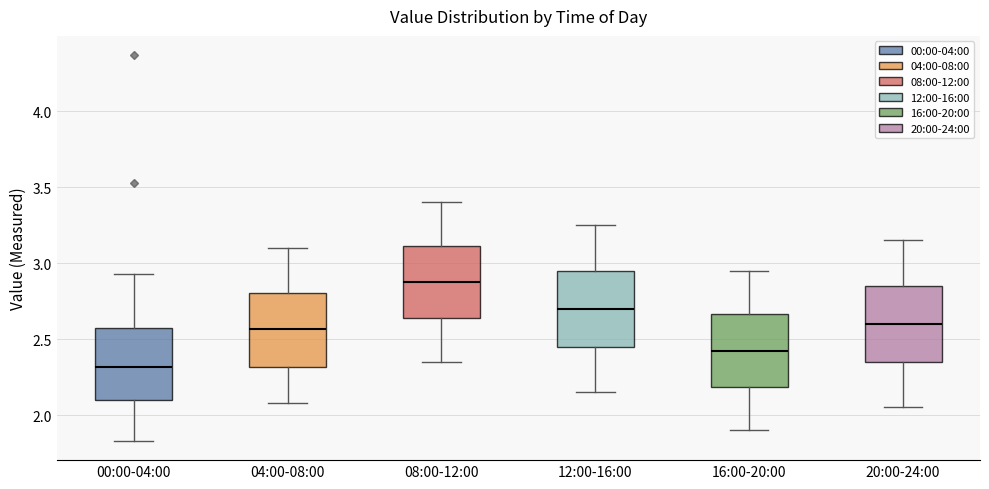

Where is the lower edge of the box for 12:00-16:00 on the y-axis? The values are not printed on the chart, so give them approximately, as read against the axis.

2.45